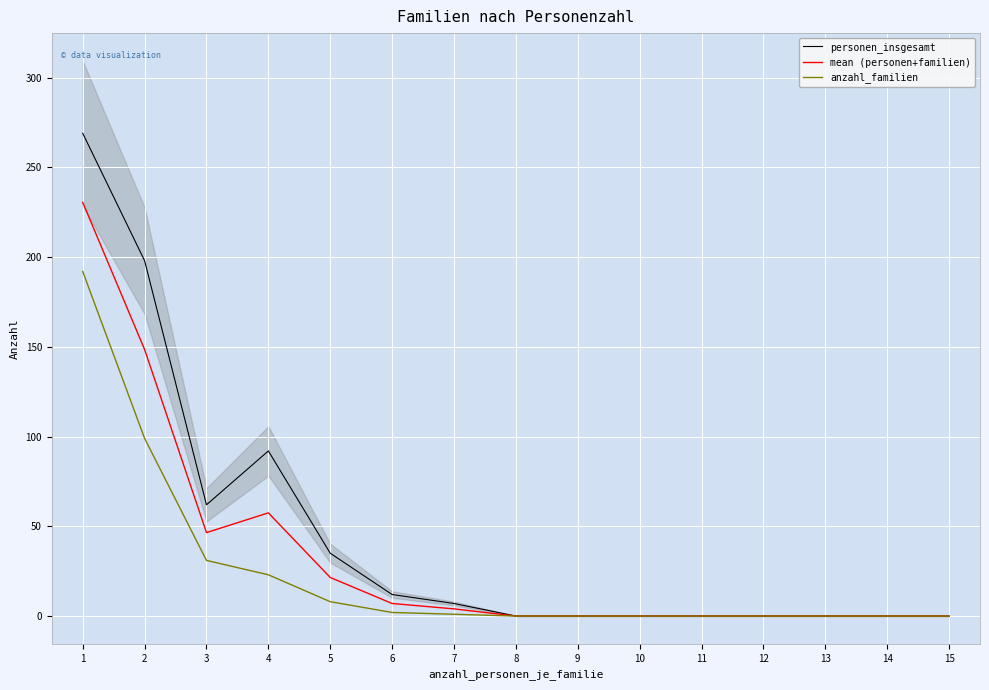

True or false: mean (personen+familien) and personen_insgesamt intersect in this chart.

False